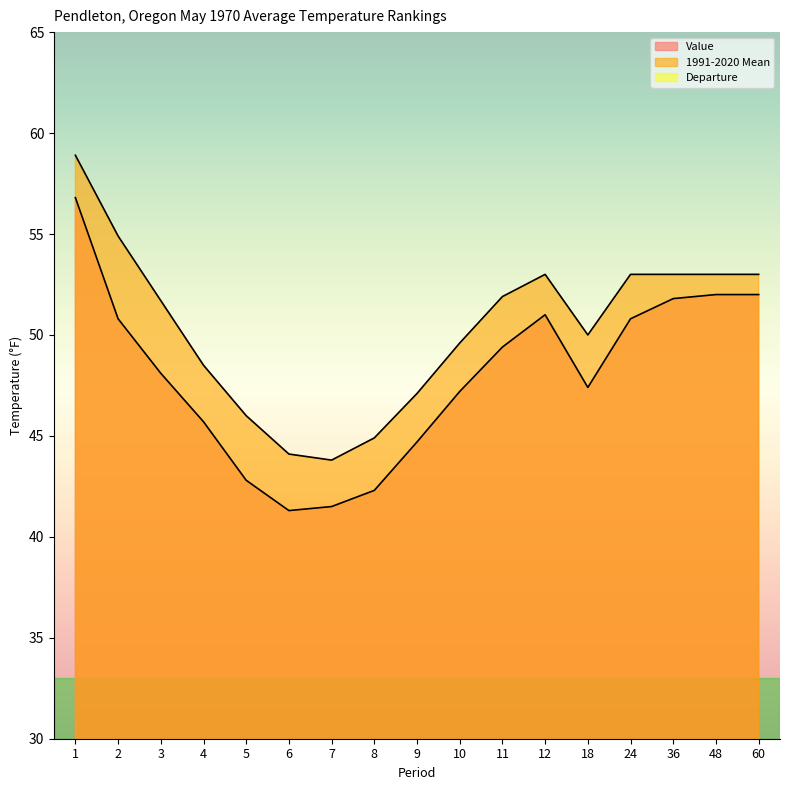

Which series has the largest total across all categories?

1991-2020 Mean